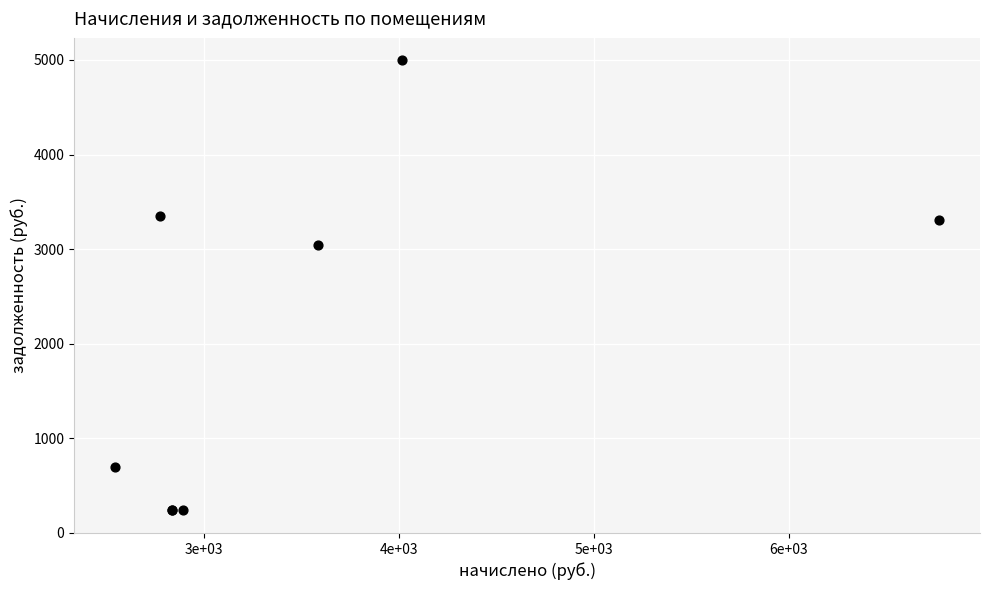

What Y value in the scatter plot is closest to 2615?

3038.6